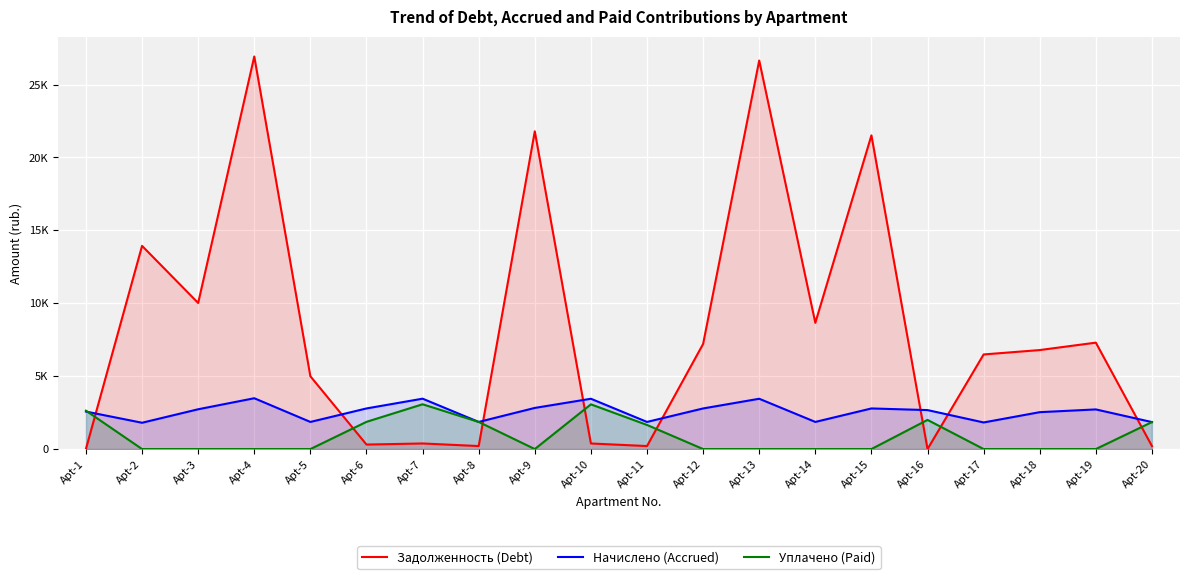

At how many categories does at least one series exceed 7121?

9